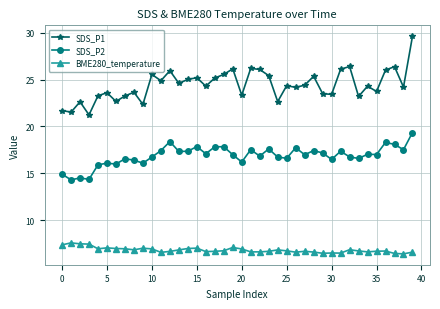

True or false: SDS_P2 and SDS_P1 cross at least once.

False